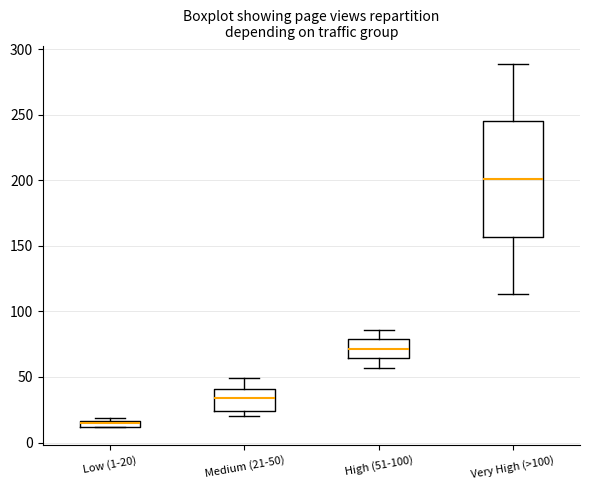

Comparing the boxes themselves (not the whiskers), which one is the tallest?

Very High (>100)